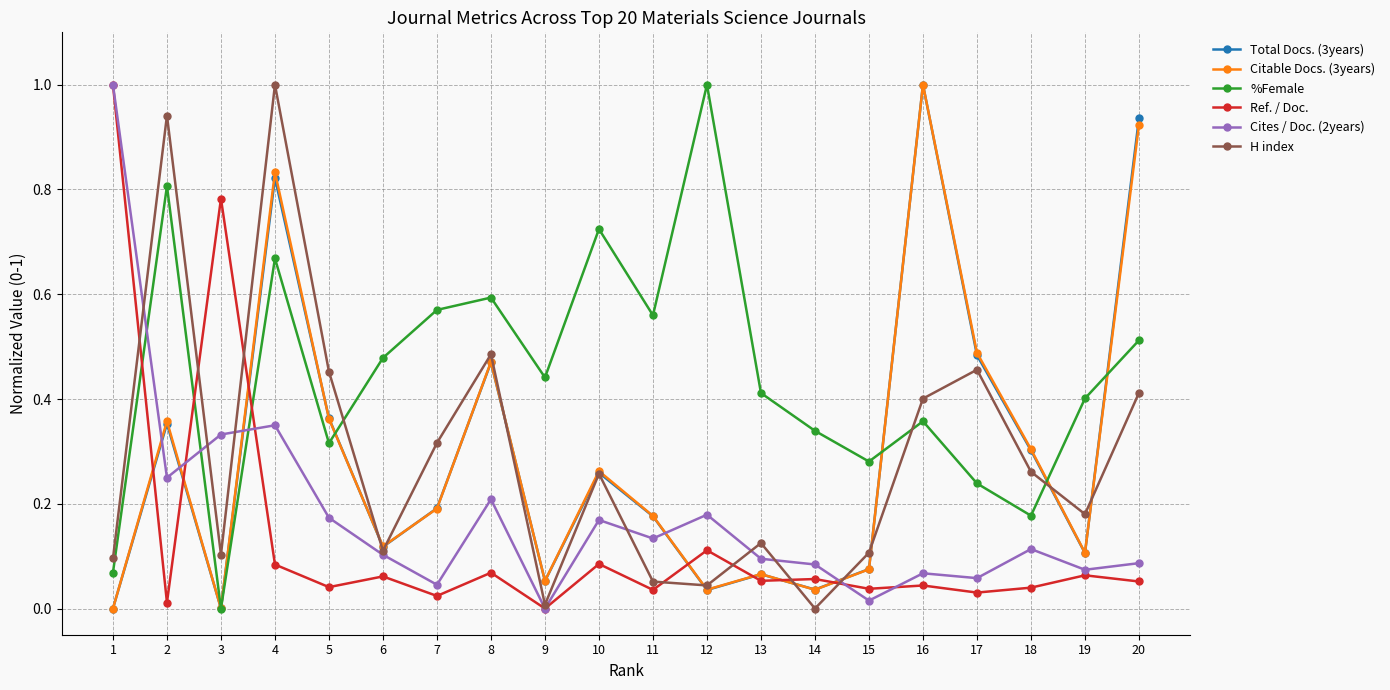

How many interior local peaks does the Cites / Doc. (2years) series have?

6